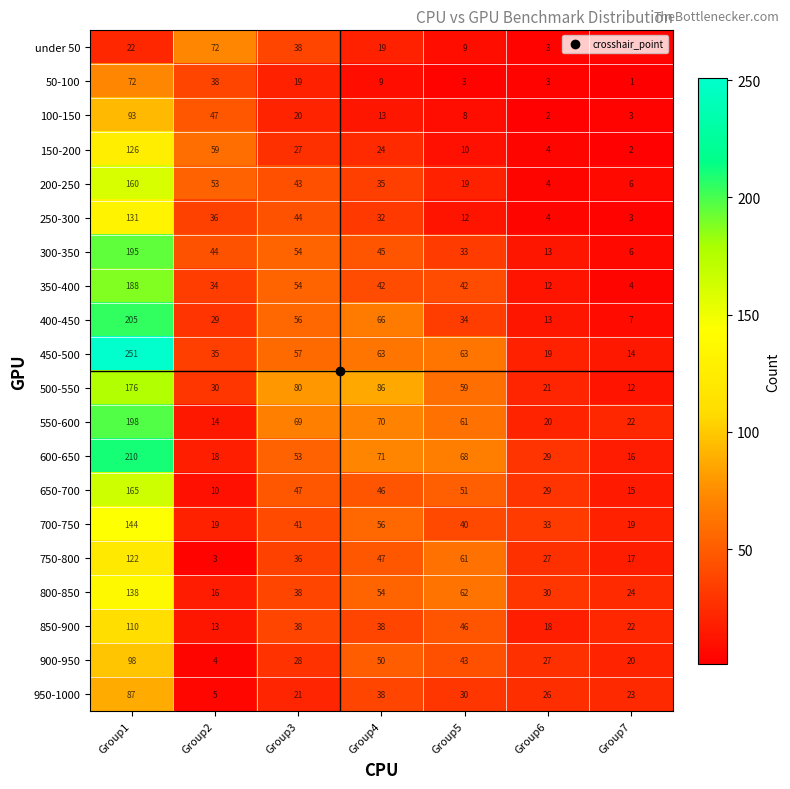

Is the value of 850-900 at Group1 greater than the value of 150-200 at Group2?

Yes